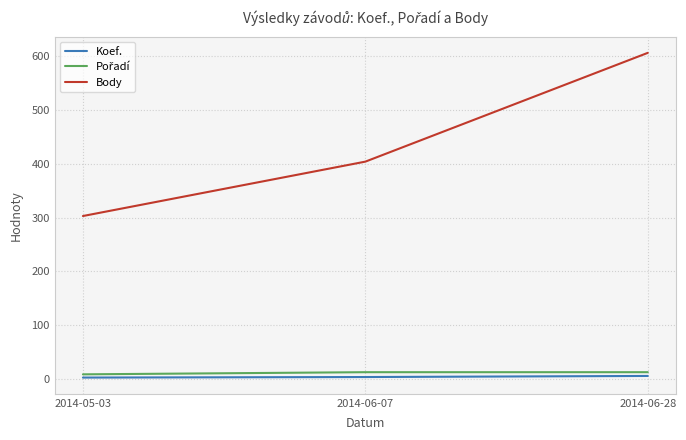

At which category is the sum across all series the highest?

2014-06-28